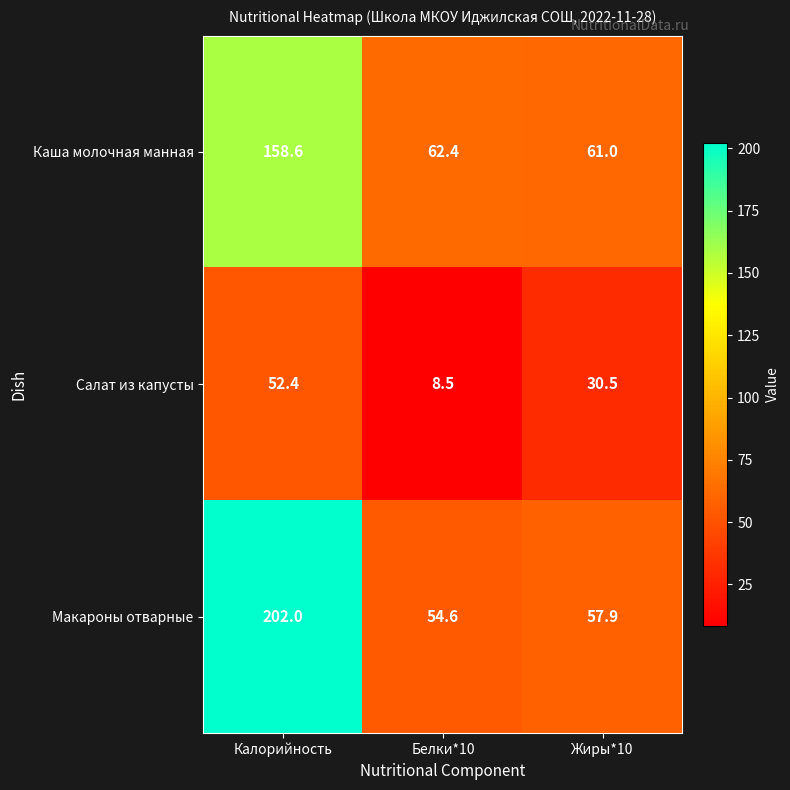

Which category has the highest value across all series?

Калорийность